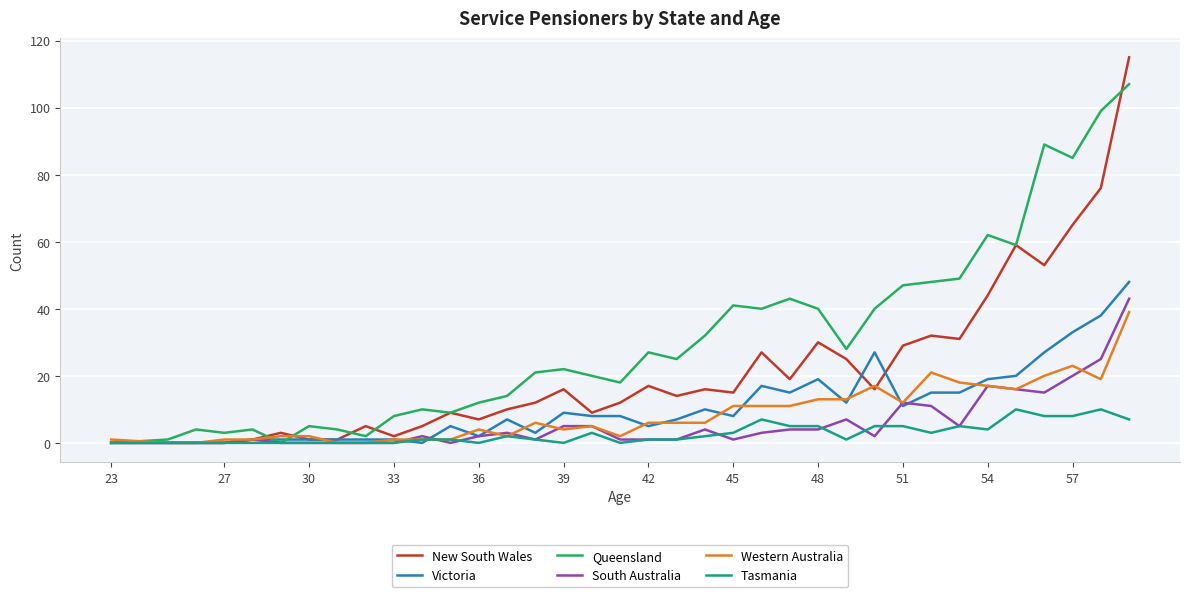

Which series has the widest spread of values?

New South Wales